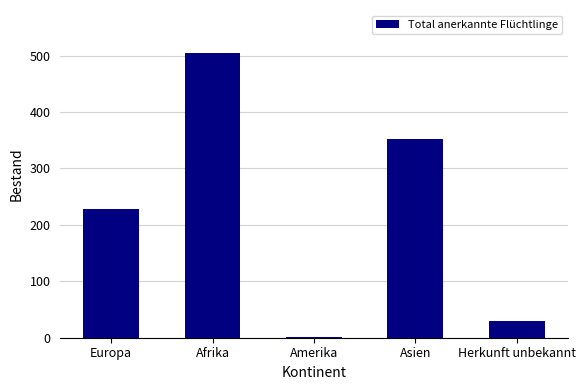

The value at Herkunft unbekannt is 30. True or false?

True